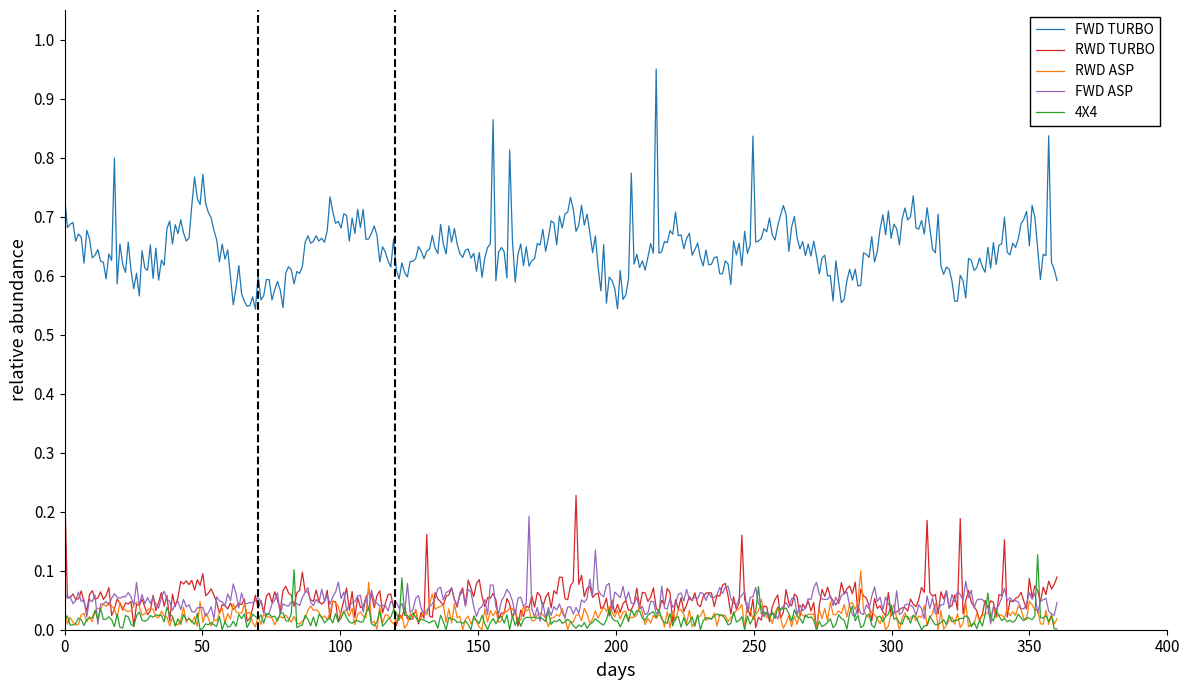

Which series has the widest spread of values?

FWD TURBO